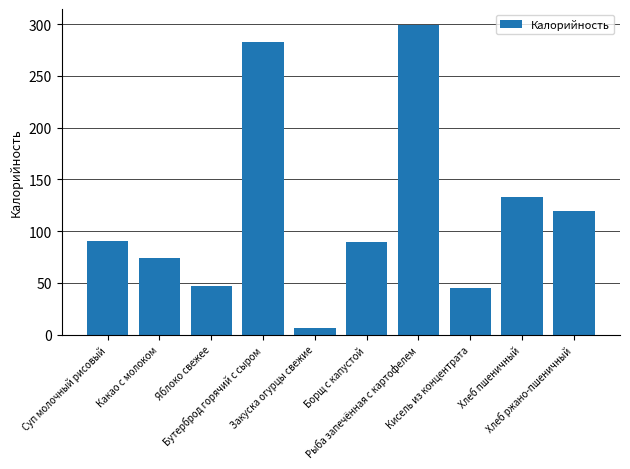

What is the smallest value displayed?

6.6